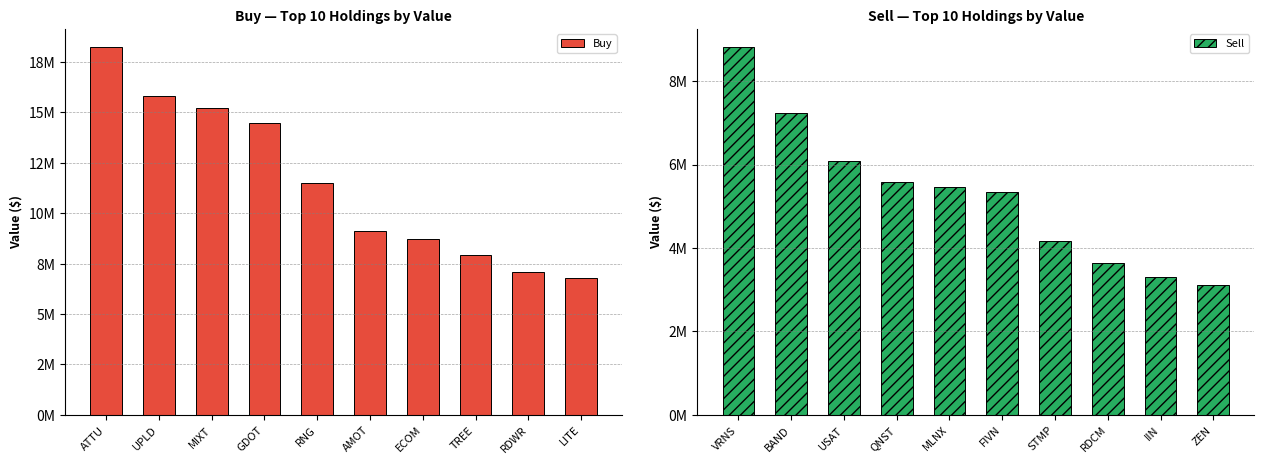

How many groups of bars are there?

10